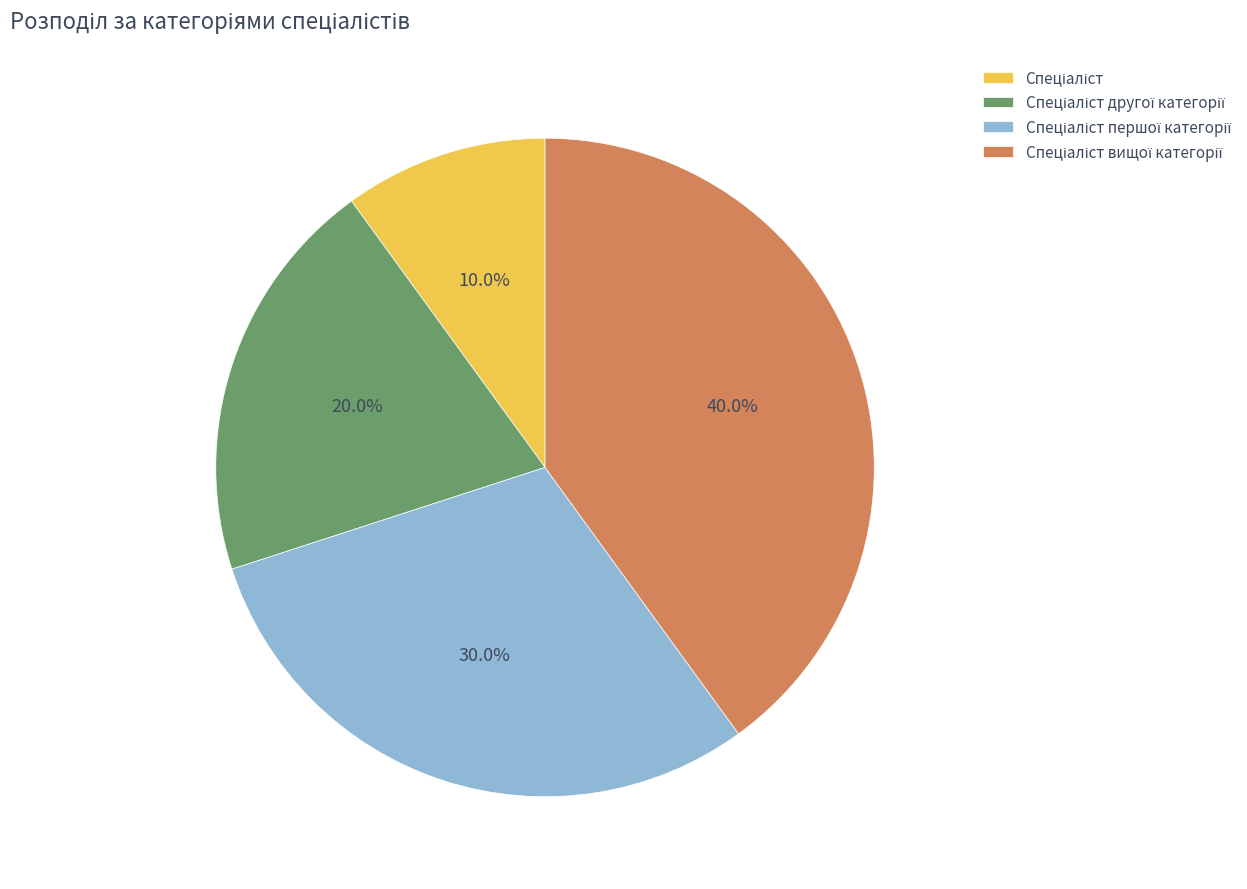

Is there any slice that represents more than half of the pie?

No